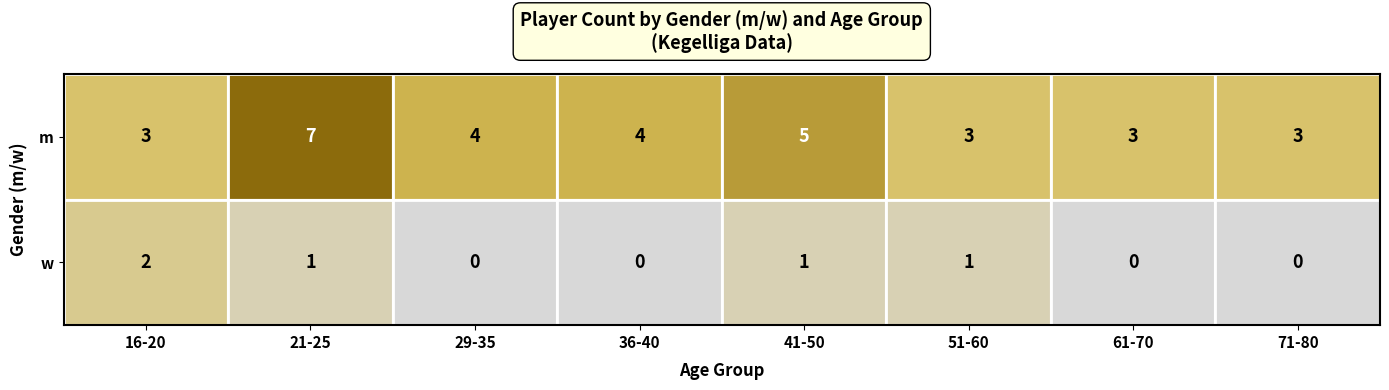

Is it true that m equals 3 at 16-20?

True